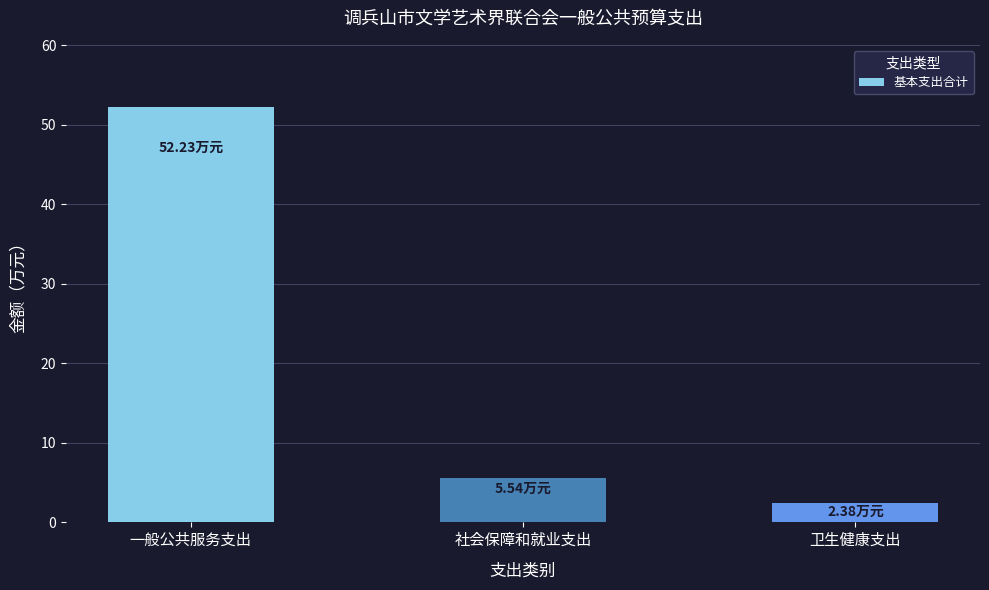

Which category has the highest value across all series?

一般公共服务支出